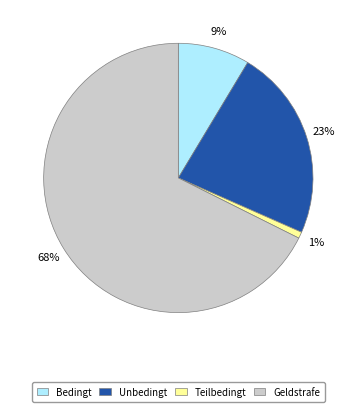

To the nearest percent, what is the average slice percentage?

25%